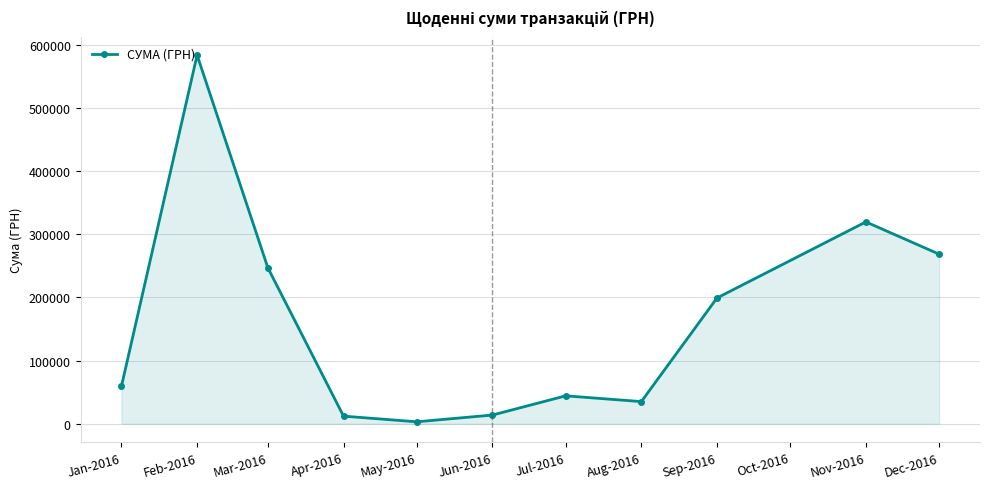

What is the sum of all values?

1785310.7